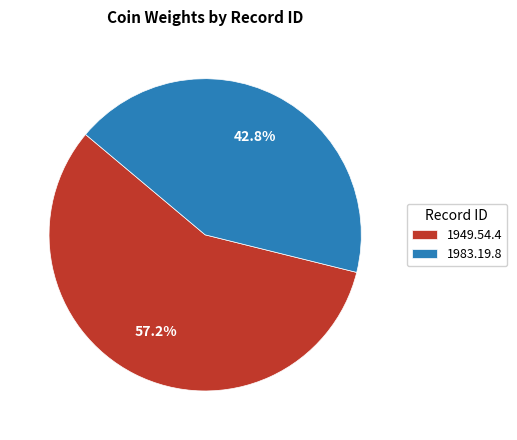

How many segments does this pie chart have?

2